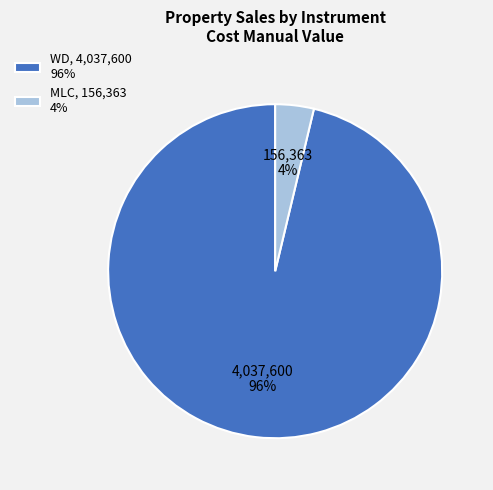

Do MLC, 156,363 4% and WD, 4,037,600 96% together represent more than half of the pie?

Yes